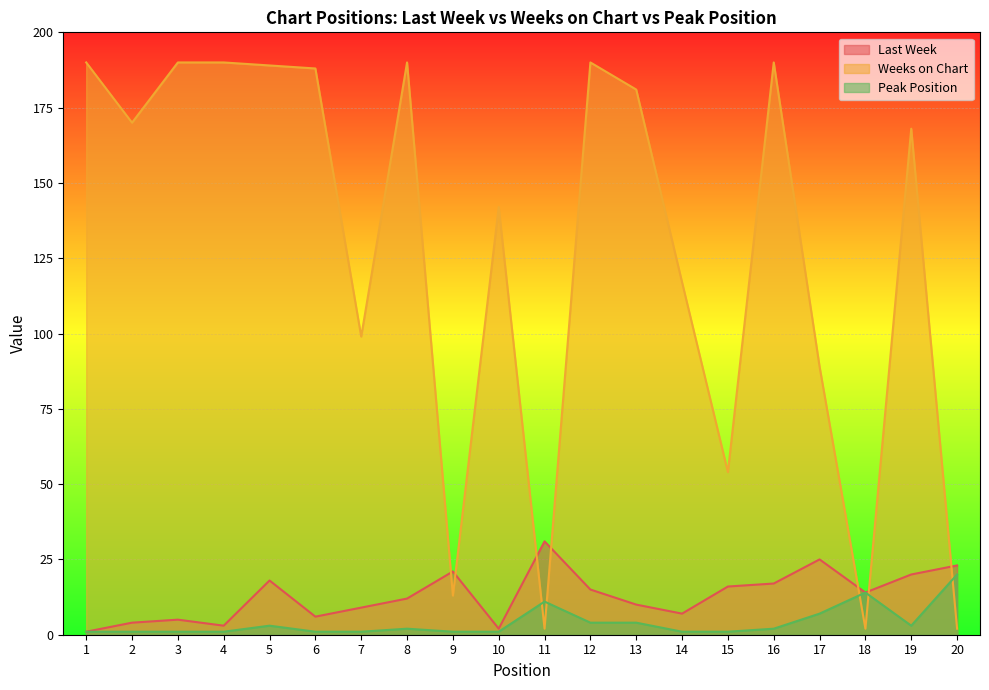

Where is Weeks on Chart nearest to the value 96?

7